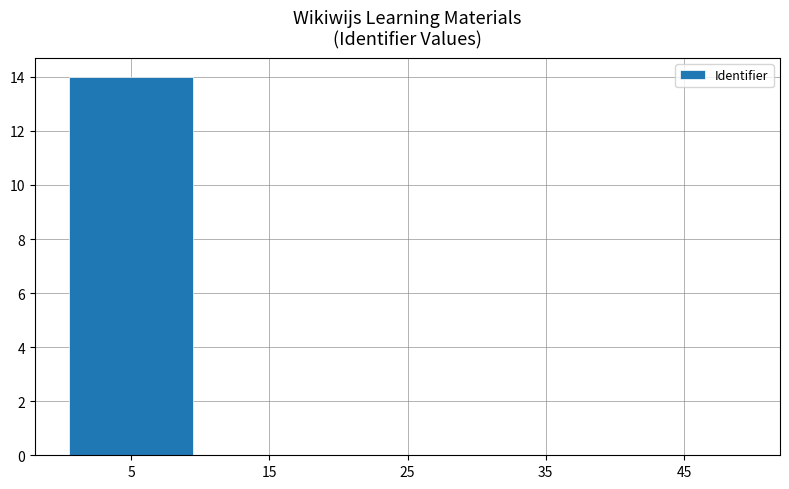

At which category does the chart reach its peak across all series?

5